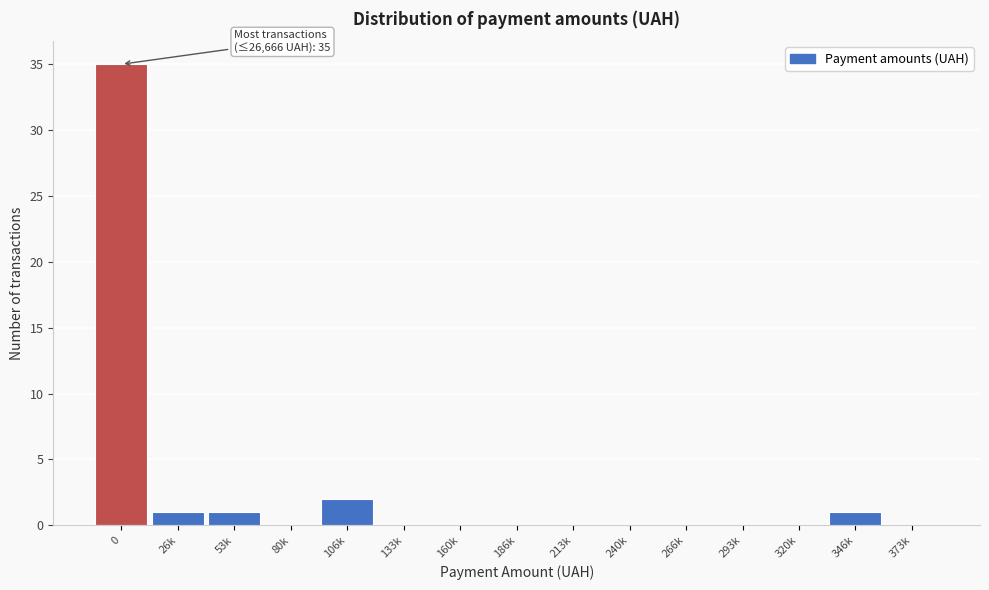

Reading left to right, what are all the values shown in this chart?

0=35	26k=1	53k=1	80k=0	106k=2	133k=0	160k=0	186k=0	213k=0	240k=0	266k=0	293k=0	320k=0	346k=1	373k=0